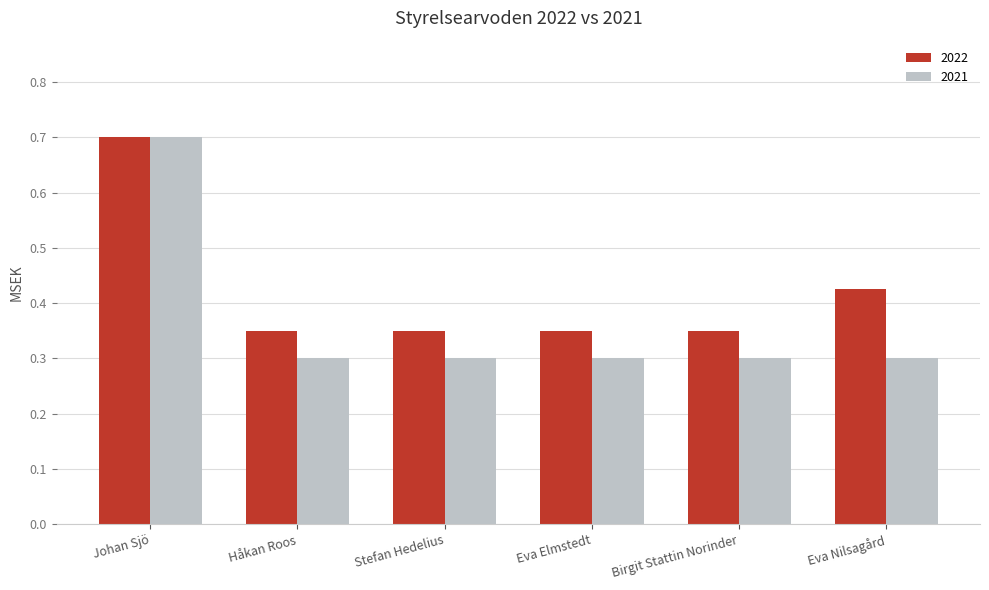

Which category has the highest value across all series?

Johan Sjö